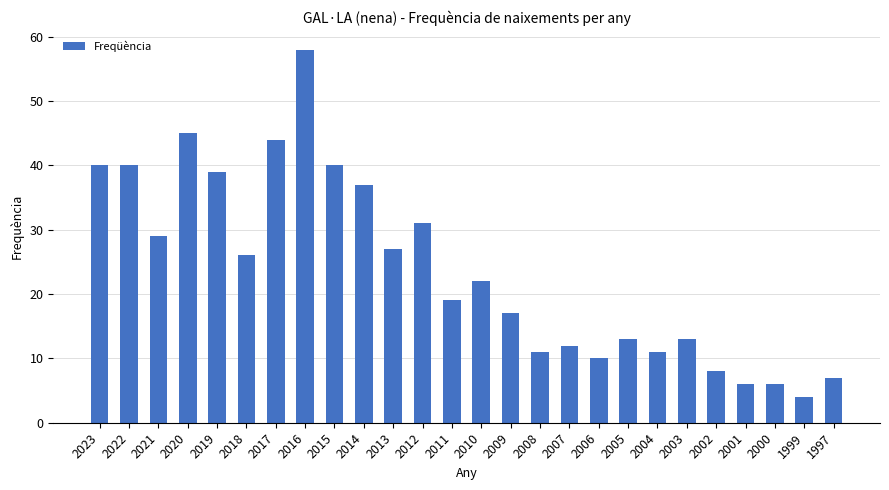

What is the value of the 6th bar from the left?

26